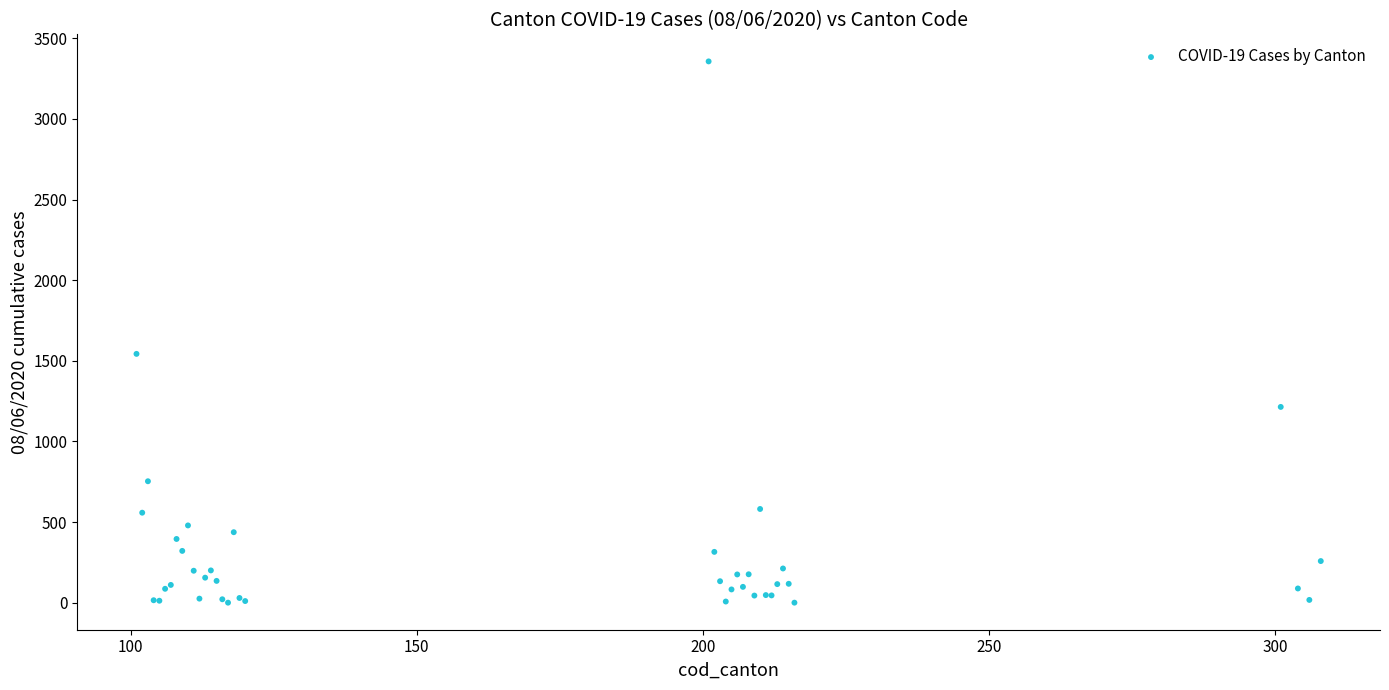

What Y value in the scatter plot is closest to 1678?

1543